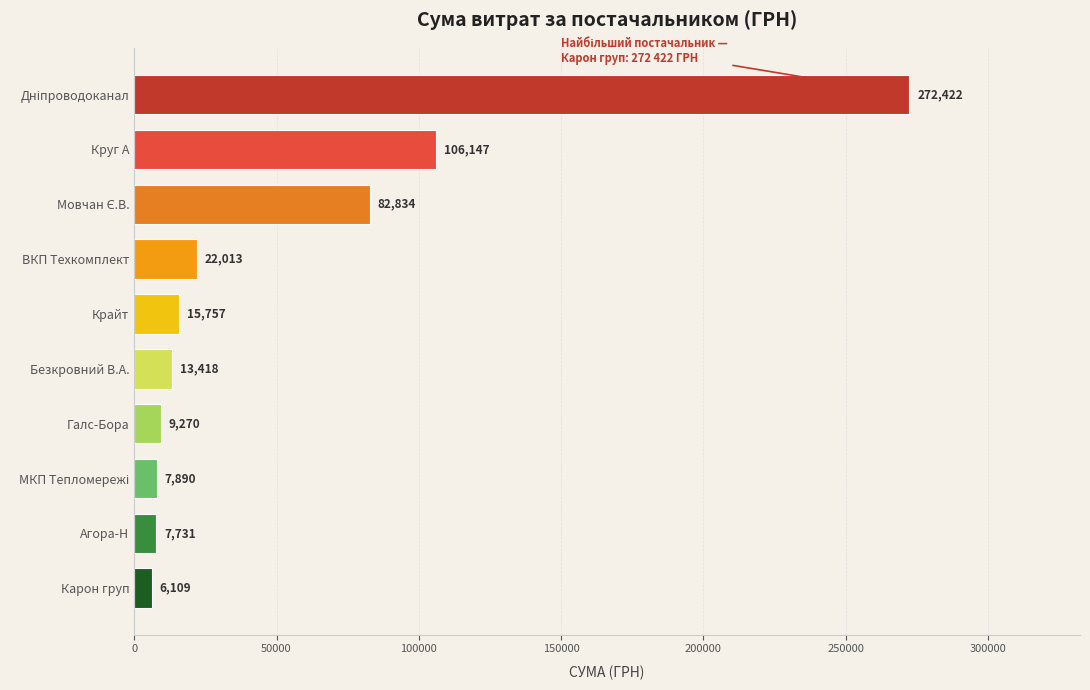

What is the smallest value displayed?

6109.0